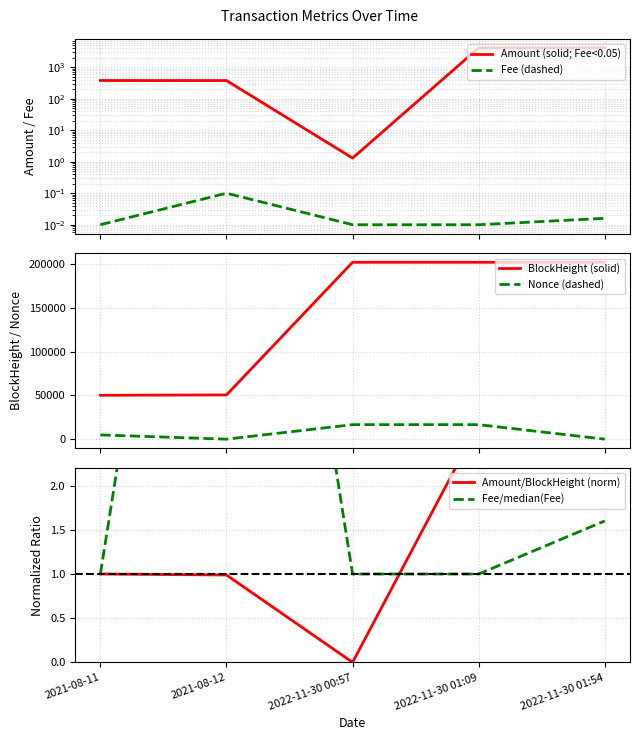

How many lines are shown in the chart?

6